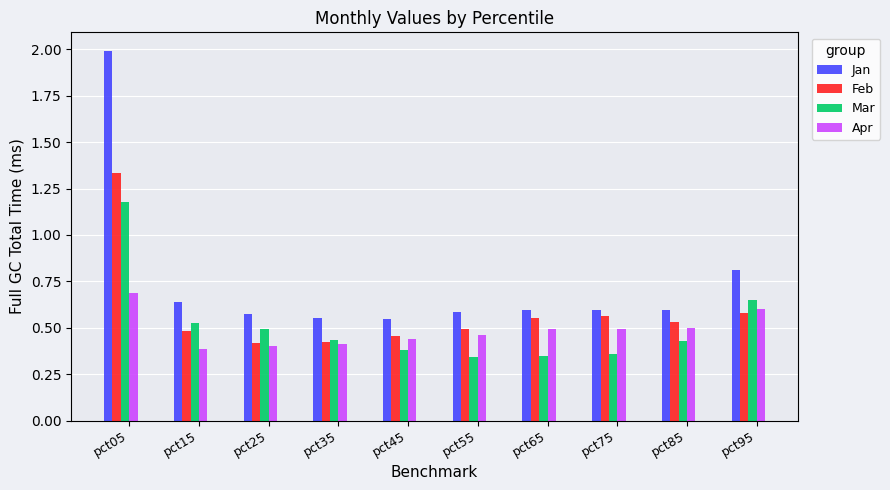

What is the maximum value shown in the chart?

2.0